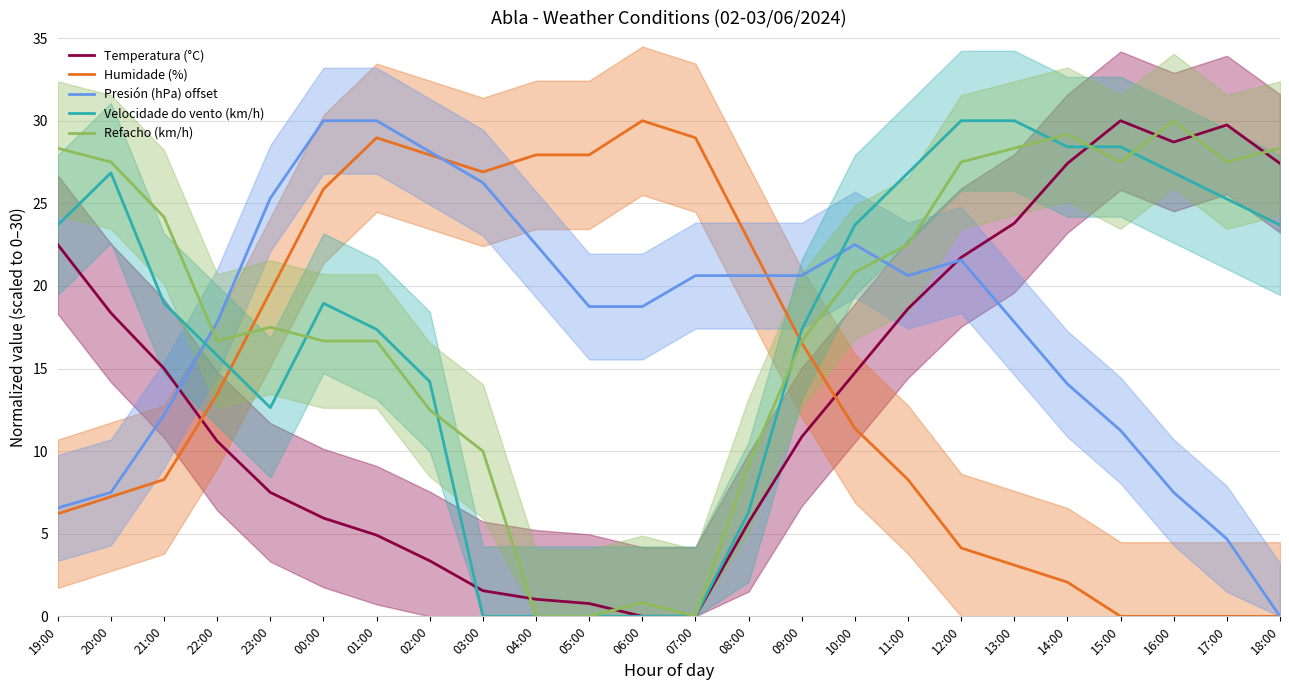

The value of Humidade (%) at 15:00 is 18.6. True or false?

False